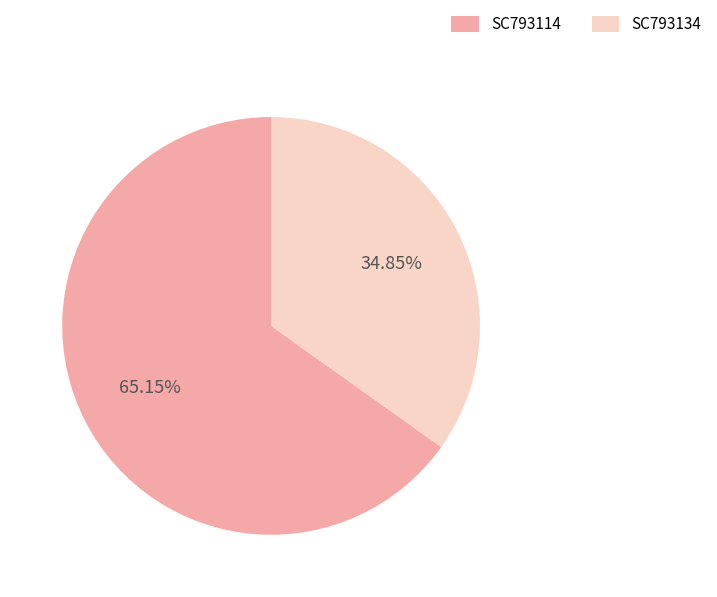

What is the largest slice in the pie chart?

SC793114